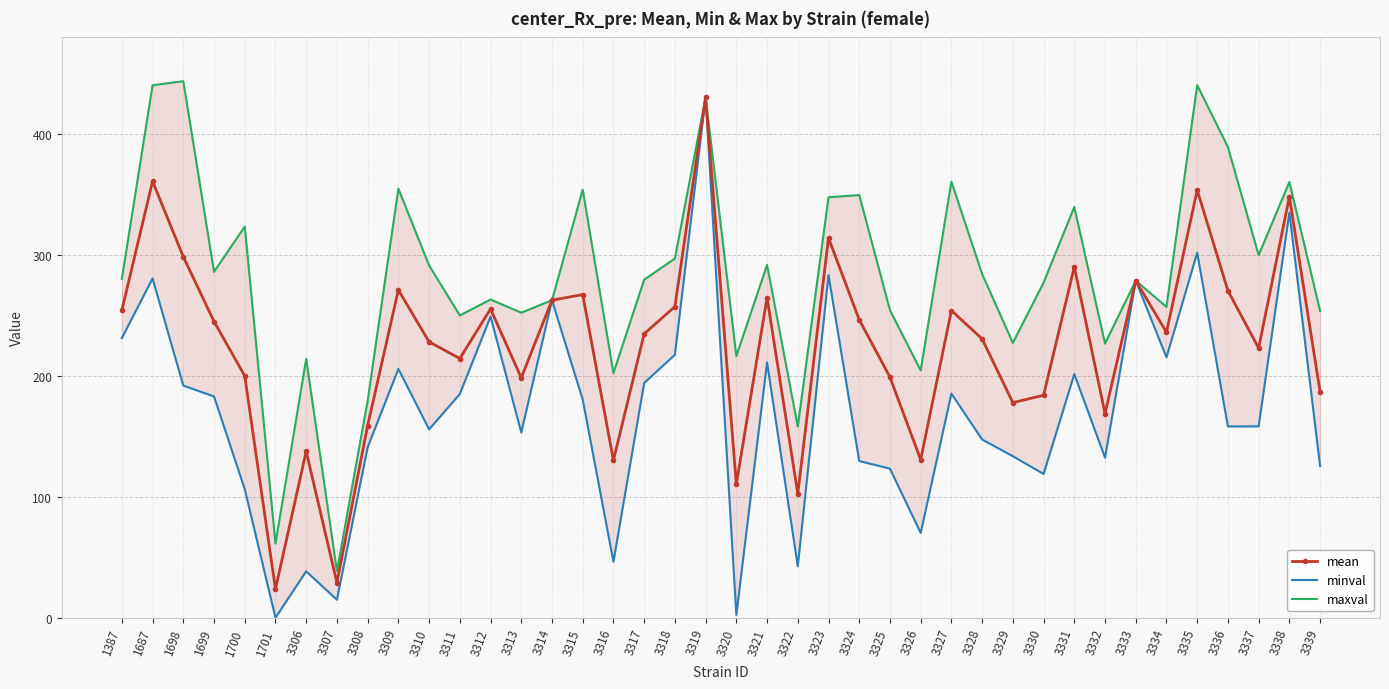

How many values in the maxval series exceed 280?

20